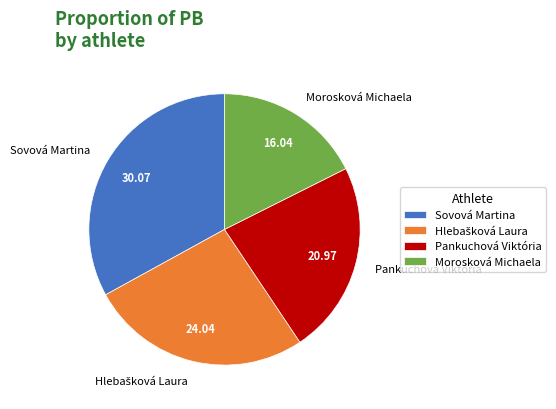

Does Sovová Martina represent more than half of the total?

No